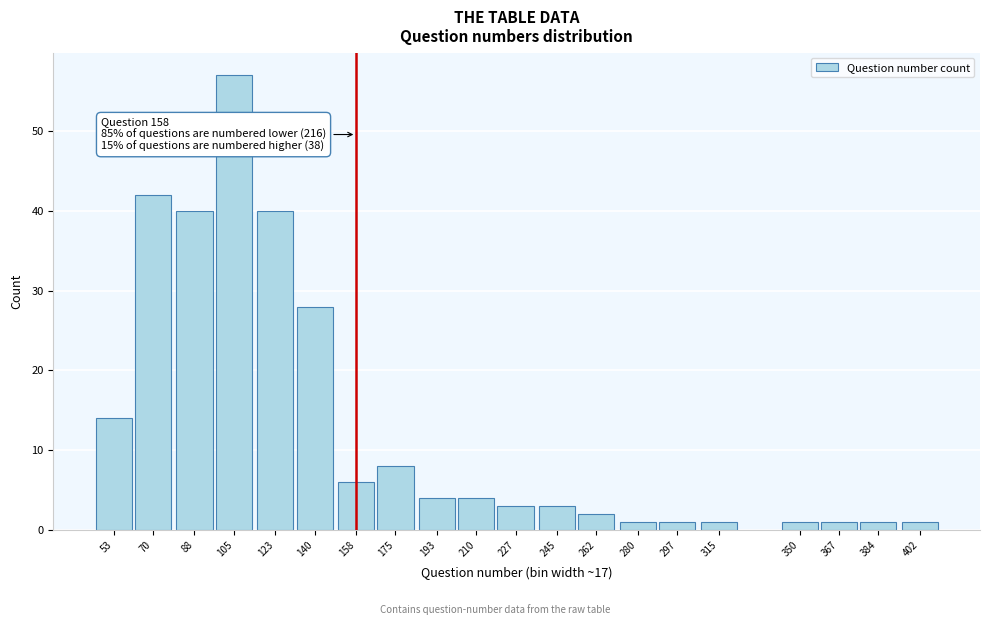

Reading left to right, what are all the values shown in this chart?

14	42	40	57	40	28	6	8	4	4	3	3	2	1	1	1	1	1	1	1